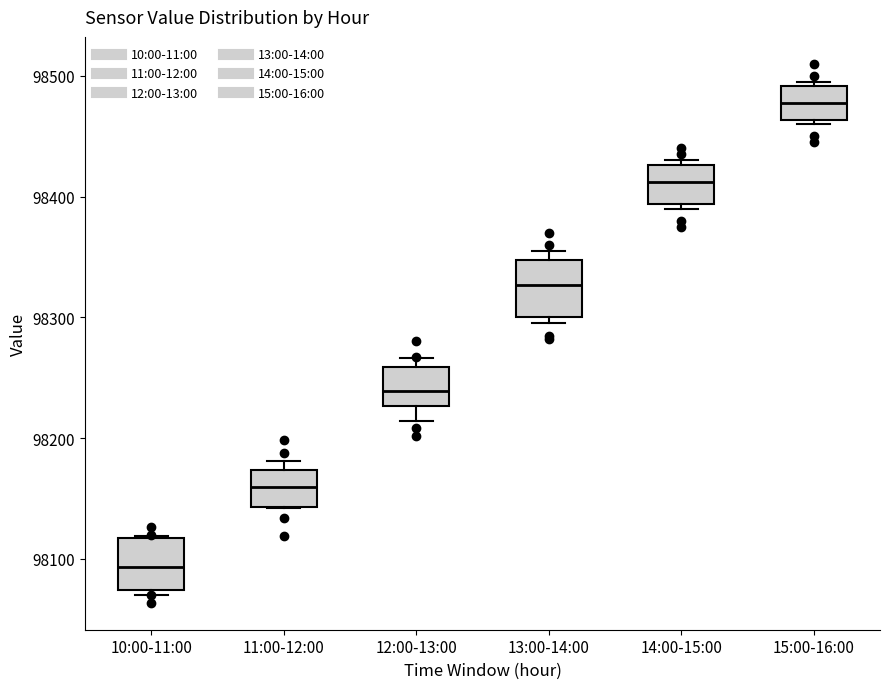

Reading left to right, transcribe this box plot: for each box, give where its median line is, the range the box spans, and where its two whiskers end, as read against the y-axis. The values are not printed on the chart, so give them approximately, as read against the axis.

10:00-11:00: median 98090, box 98070 to 98120, whiskers 98070 (just below the box's lower edge) to 98120
11:00-12:00: median 98160, box 98140 to 98170, whiskers 98140 to 98180
12:00-13:00: median 98240, box 98230 to 98260, whiskers 98210 to 98270
13:00-14:00: median 98330, box 98300 to 98350, whiskers 98300 (just below the box's lower edge) to 98360
14:00-15:00: median 98410, box 98390 to 98430, whiskers 98390 (just below the box's lower edge) to 98430 (just above the box's upper edge)
15:00-16:00: median 98480, box 98460 to 98490, whiskers 98460 (just below the box's lower edge) to 98500